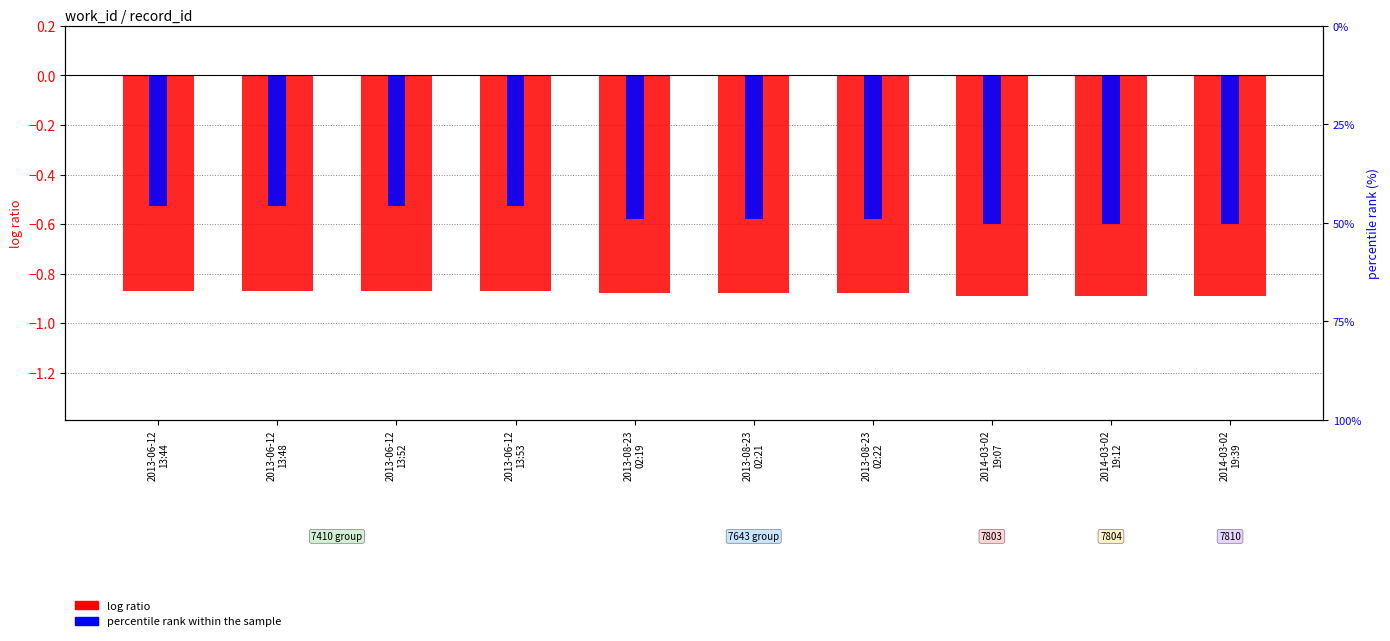

Which series has the largest range (max minus min)?

percentile rank within record